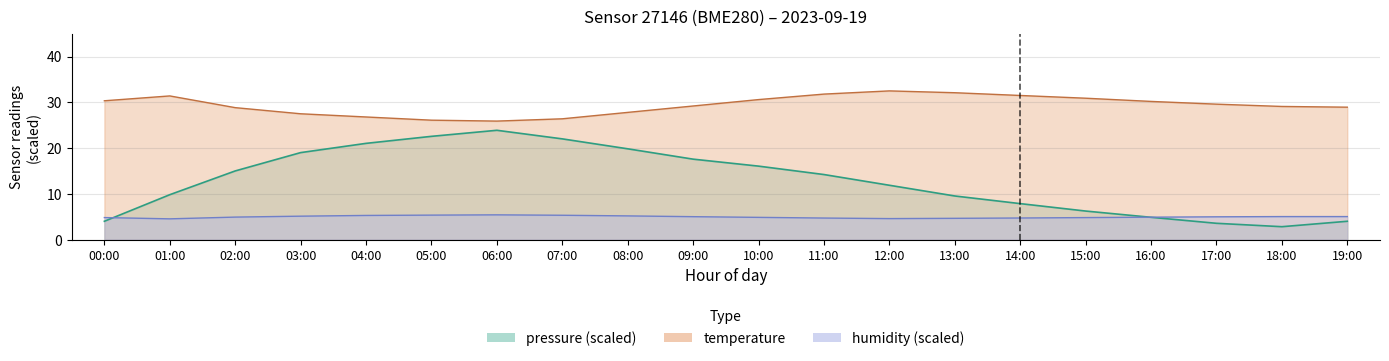

True or false: temperature and humidity cross at least once.

False